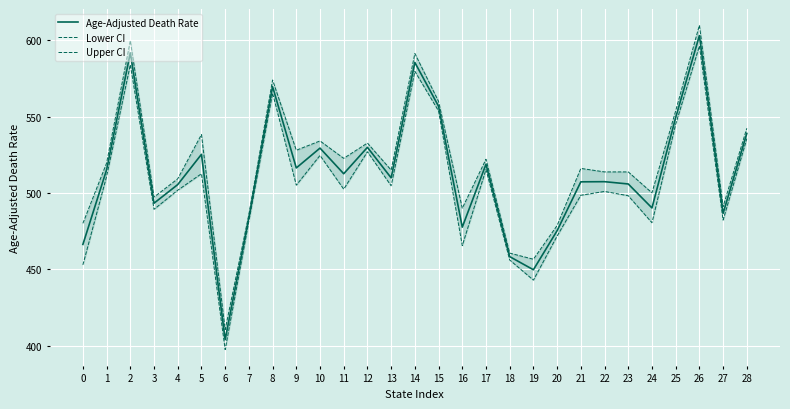

What value does the Age-Adjusted Death Rate series have at 28?

539.1